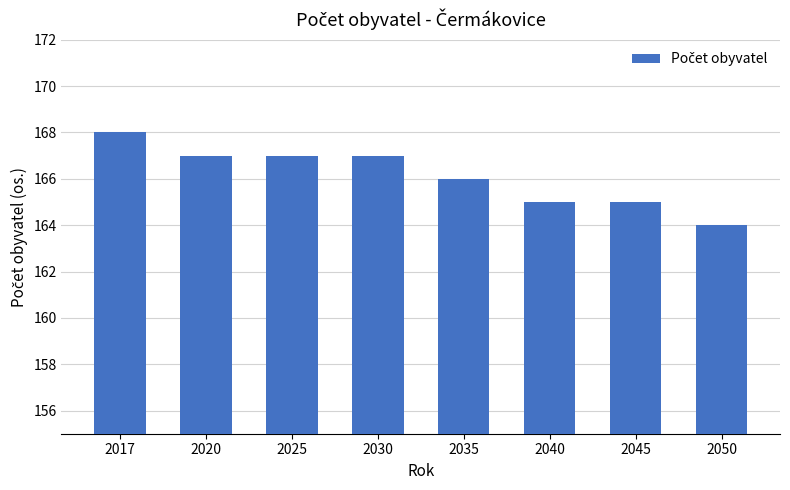

Is it true that the value at 2045 is 165?

True